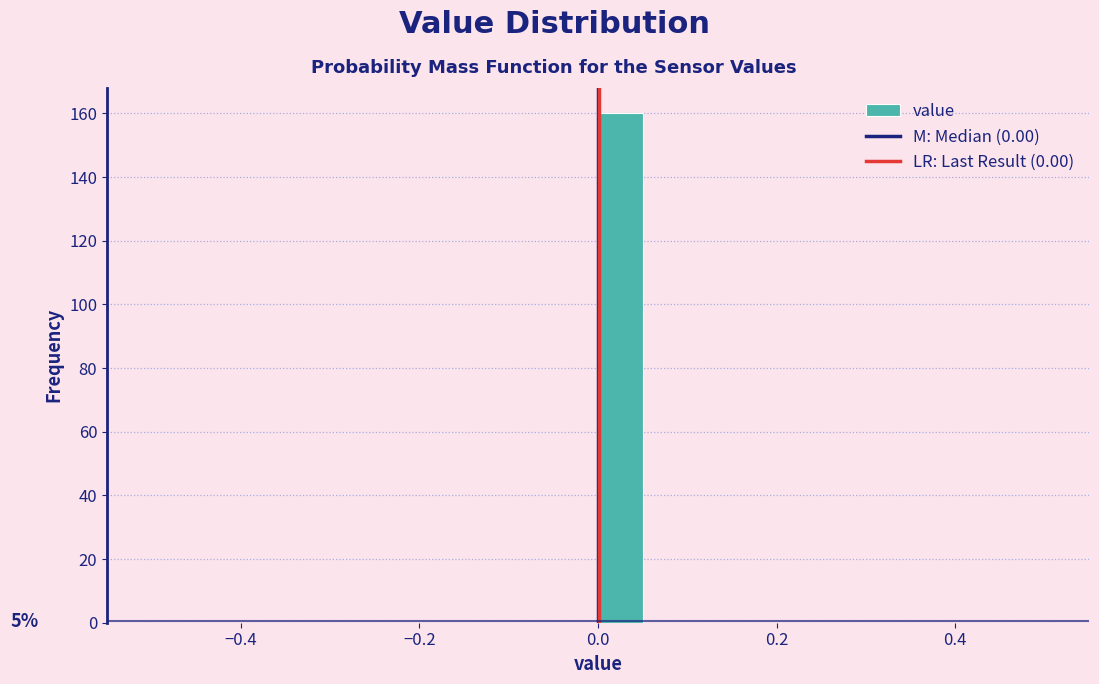

Read against the x-axis, roughly where is the centre of the tallest bar?

0.02